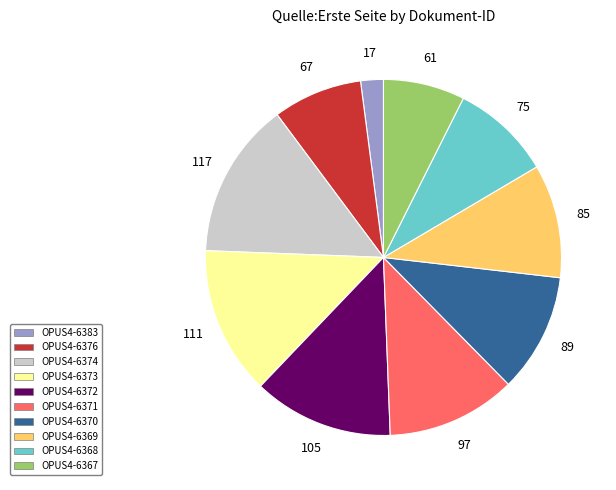

Does OPUS4-6376 represent more than half of the total?

No